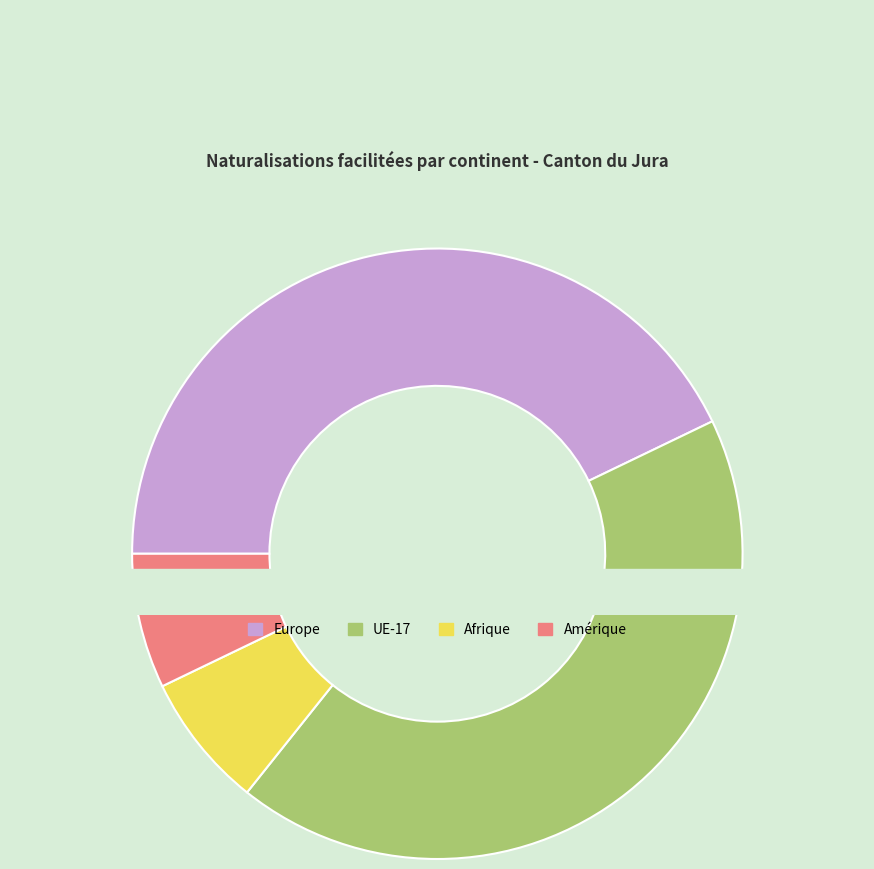

Is the sum of UE-17 and Europe greater than half?

Yes